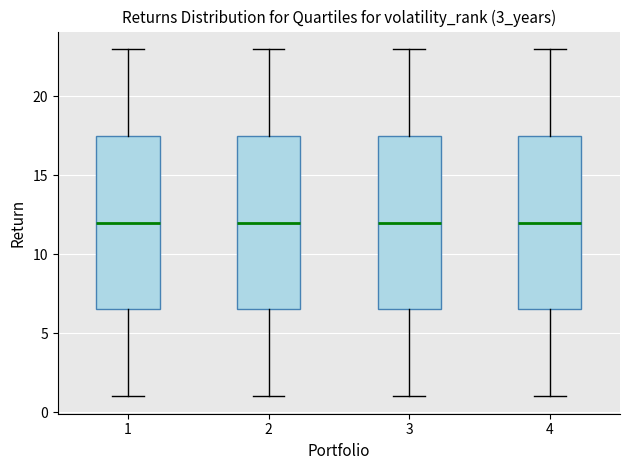

Reading left to right, transcribe this box plot: for each box, give where its median line is, the range the box spans, and where its two whiskers end, as read against the y-axis. The values are not printed on the chart, so give them approximately, as read against the axis.

1: median 12.0, box 6.5 to 17.5, whiskers 1.0 to 23.0
2: median 12.0, box 6.5 to 17.5, whiskers 1.0 to 23.0
3: median 12.0, box 6.5 to 17.5, whiskers 1.0 to 23.0
4: median 12.0, box 6.5 to 17.5, whiskers 1.0 to 23.0